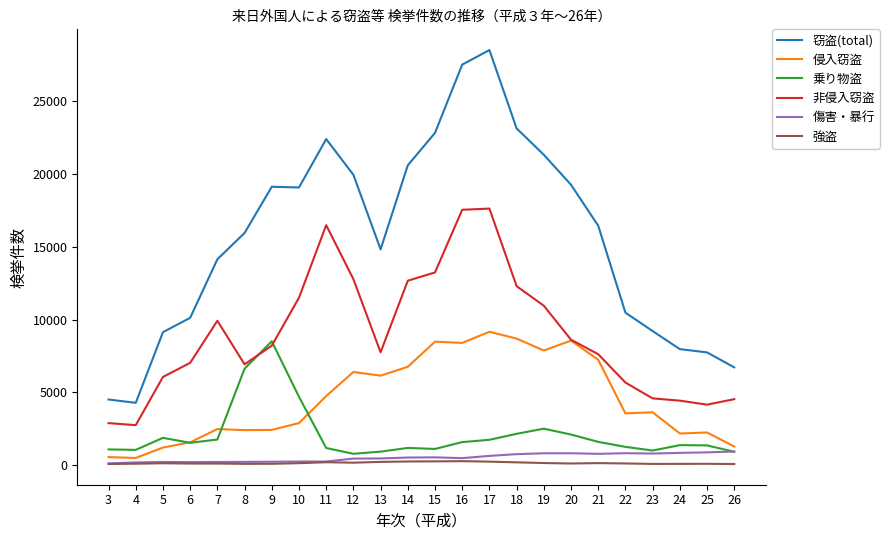

True or false: 傷害・暴行 and 窃盗(total) cross at least once.

False